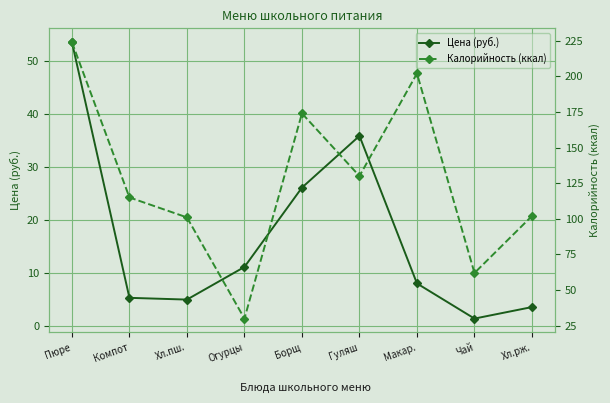

What is the highest value of the Калорийность (ккал) series?

224.0